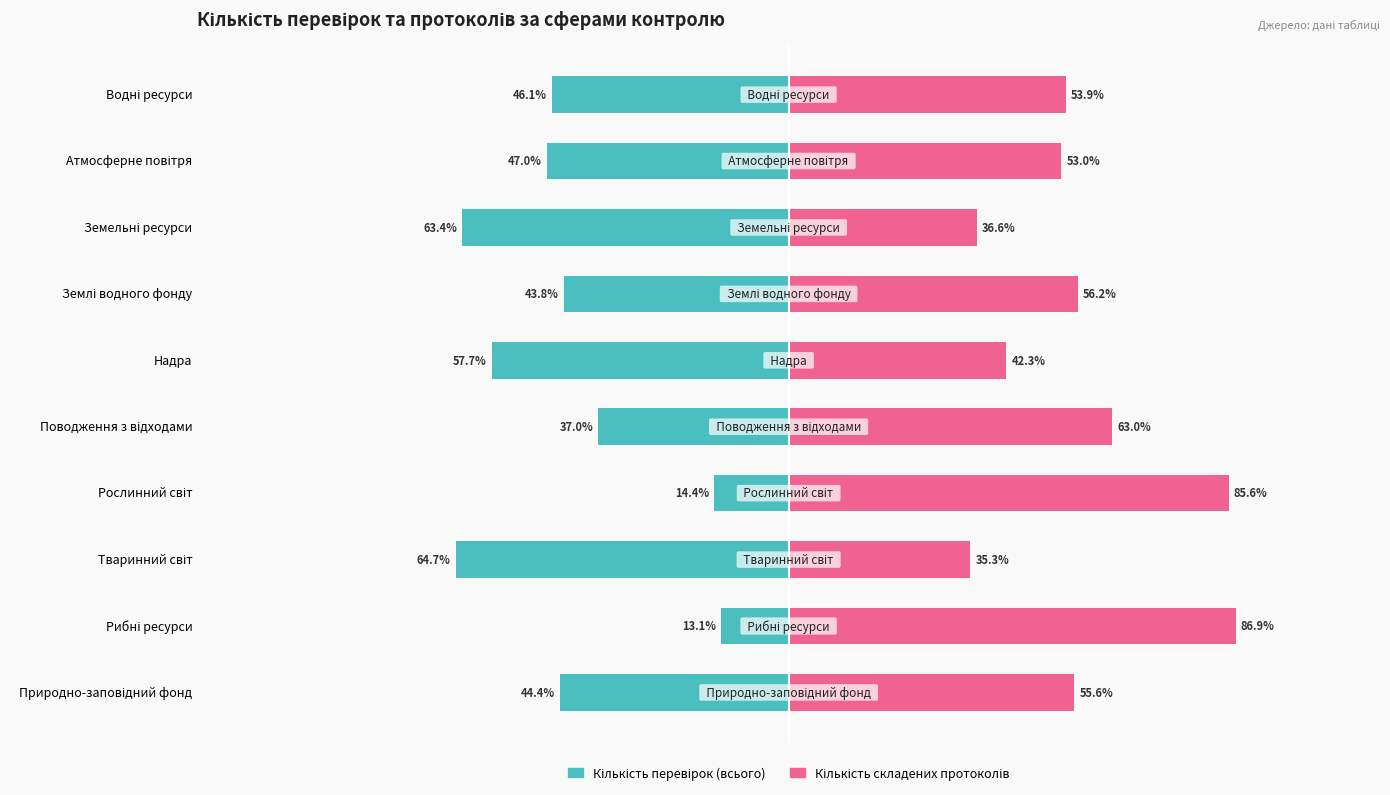

What are all the series names shown in the legend?

Кількість перевірок (всього), Кількість складених протоколів